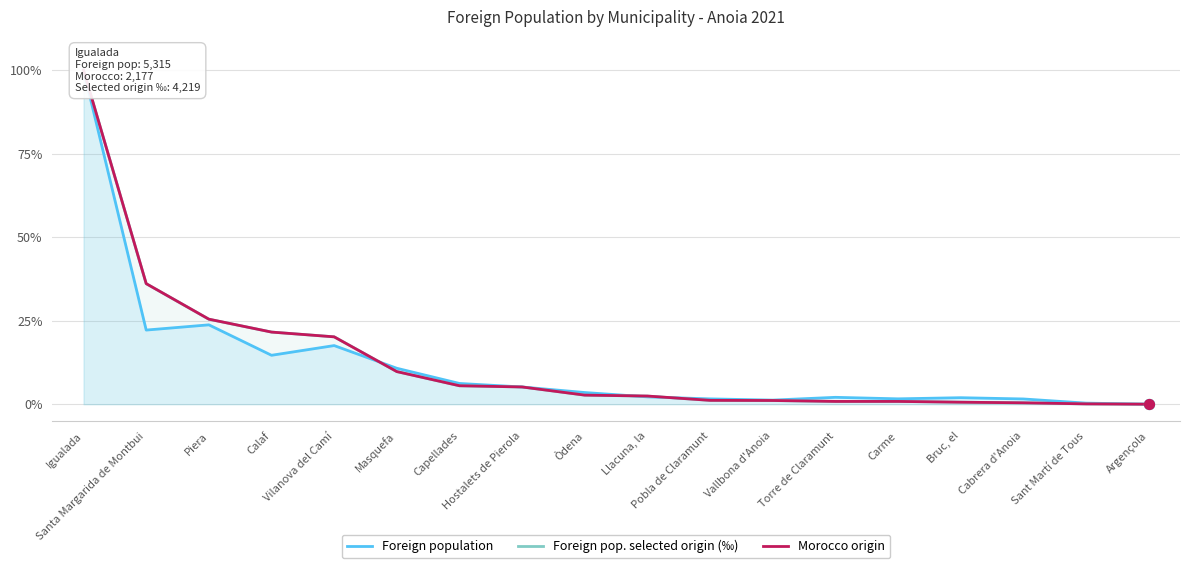

At how many categories does at least one series exceed 0?

17